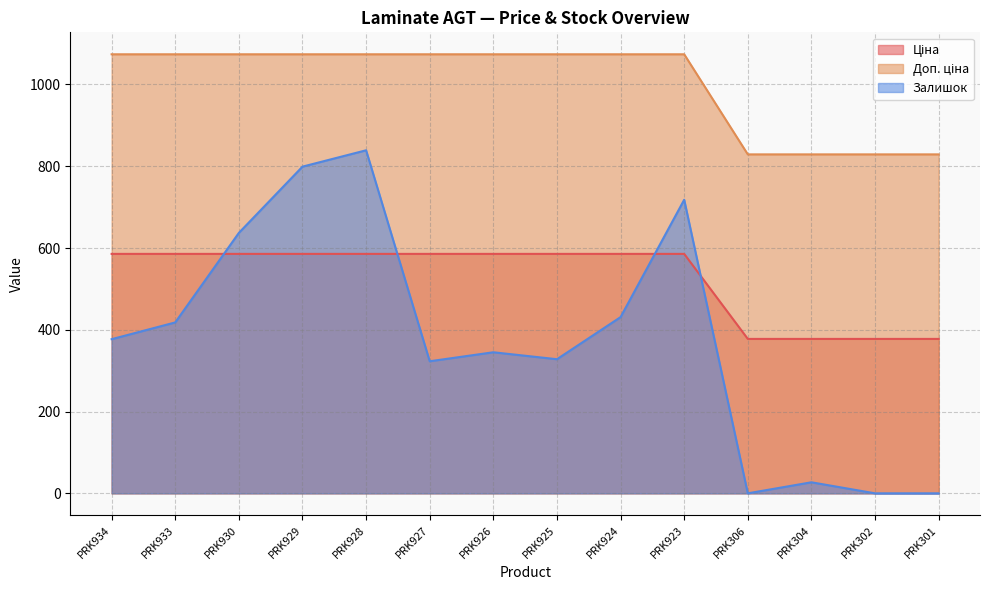

Which category has the lowest value across all series?

PRK306